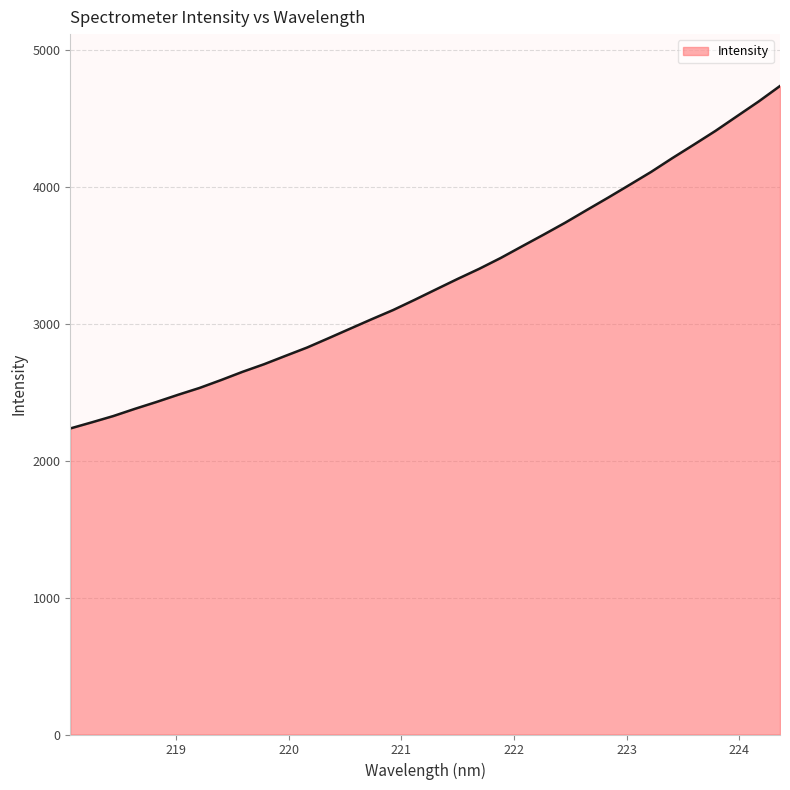

What is the maximum value shown in the chart?

4737.3